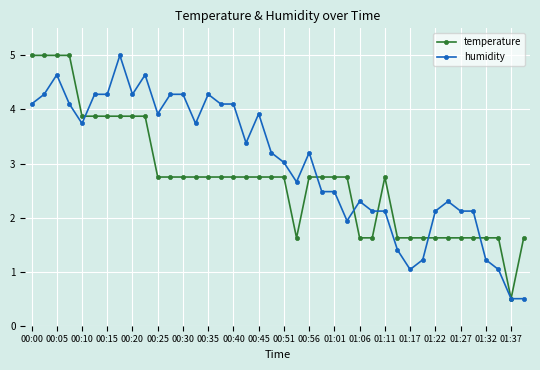

What is the value of the humidity point at the 7th from the left?

4.3